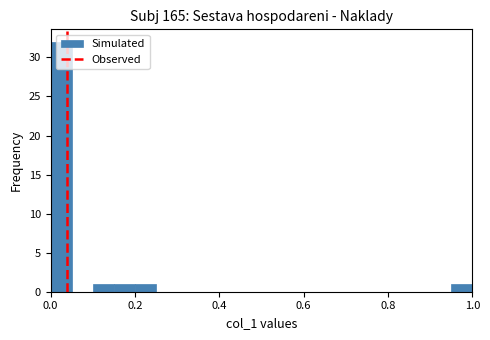

Around what value on the x-axis is the tallest bar? Give the approximate position of its centre, as read against the axis.

0.02